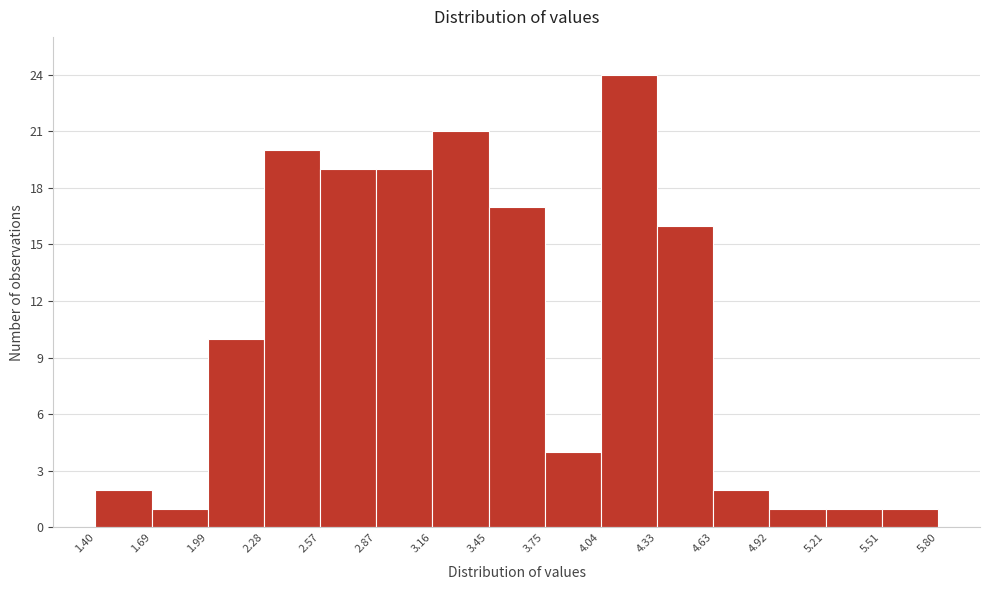

Reading left to right, list every bar in this chart as the range it spans on the x-axis followed by its height. The values are not printed on the chart, so give them approximately, as read against the axis.

1.40 to 1.69: 2
1.69 to 1.99: 1
1.99 to 2.28: 10
2.28 to 2.57: 20
2.57 to 2.87: 19
2.87 to 3.16: 19
3.16 to 3.45: 21
3.45 to 3.75: 17
3.75 to 4.04: 4
4.04 to 4.33: 24
4.33 to 4.63: 16
4.63 to 4.92: 2
4.92 to 5.21: 1
5.21 to 5.51: 1
5.51 to 5.80: 1